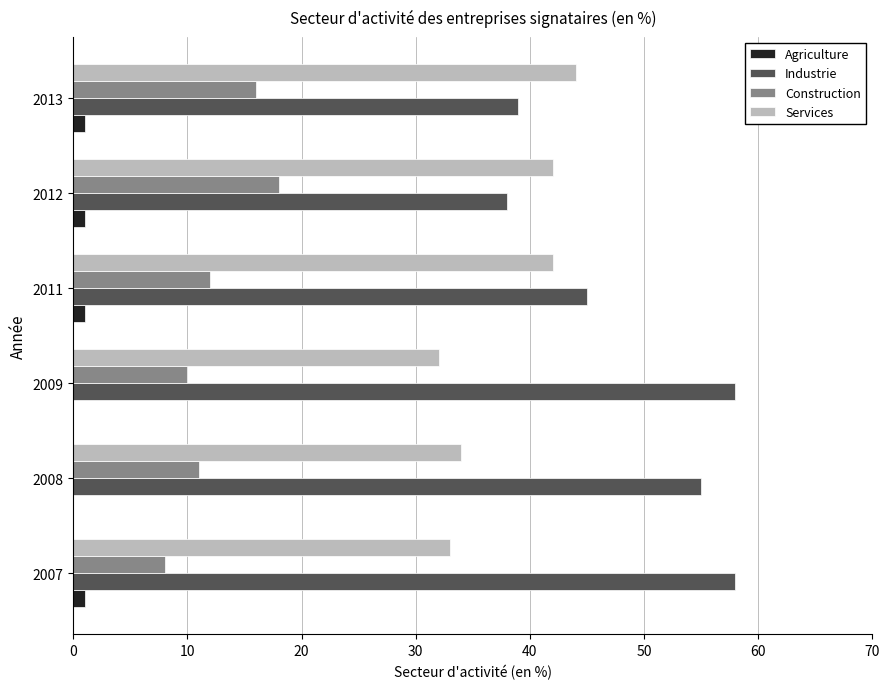

What is the maximum value shown in the chart?

58